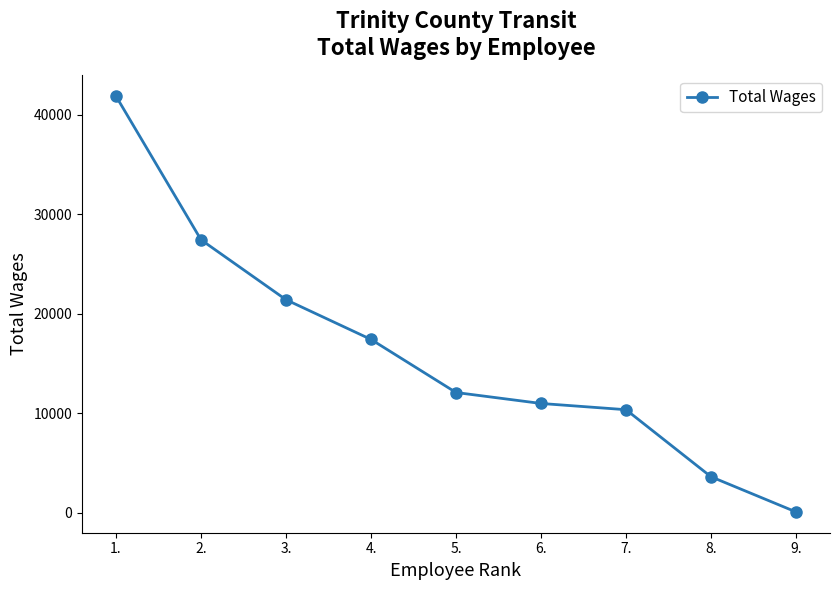

What is the difference between the values at 1. and 9.?

41779